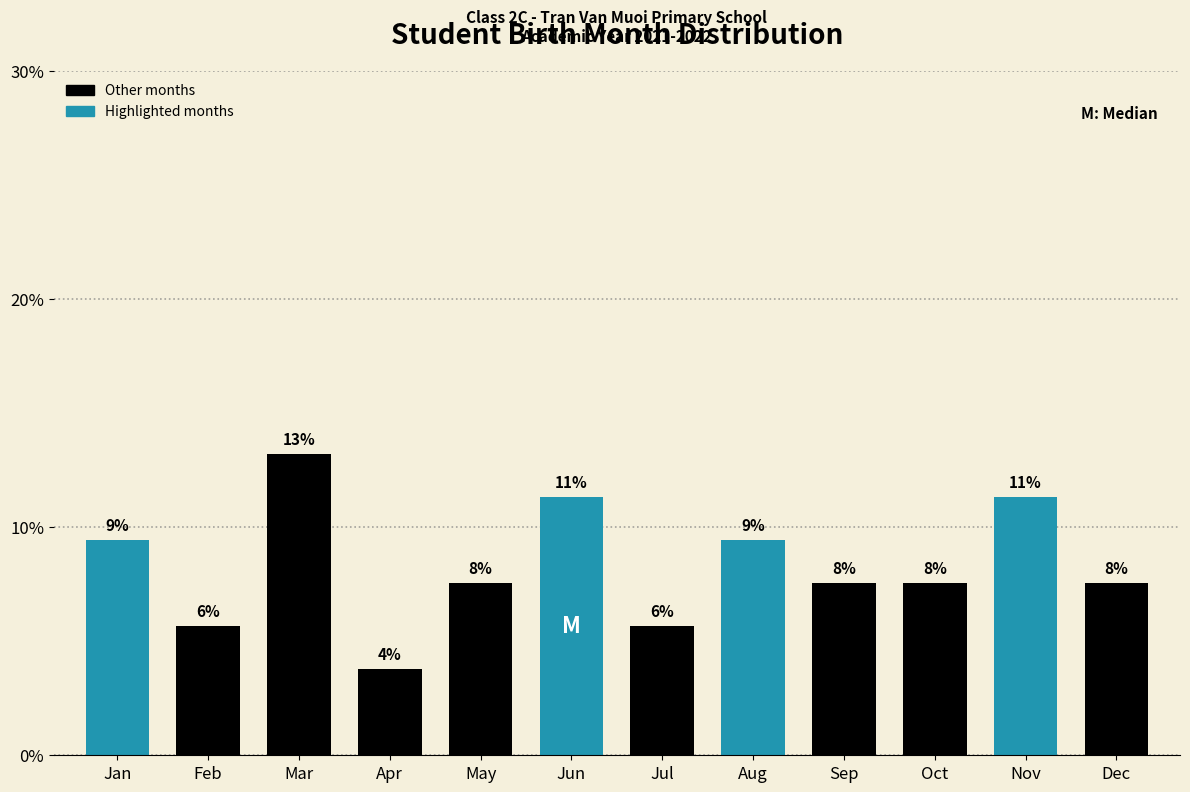

Does the chart contain any negative values?

No